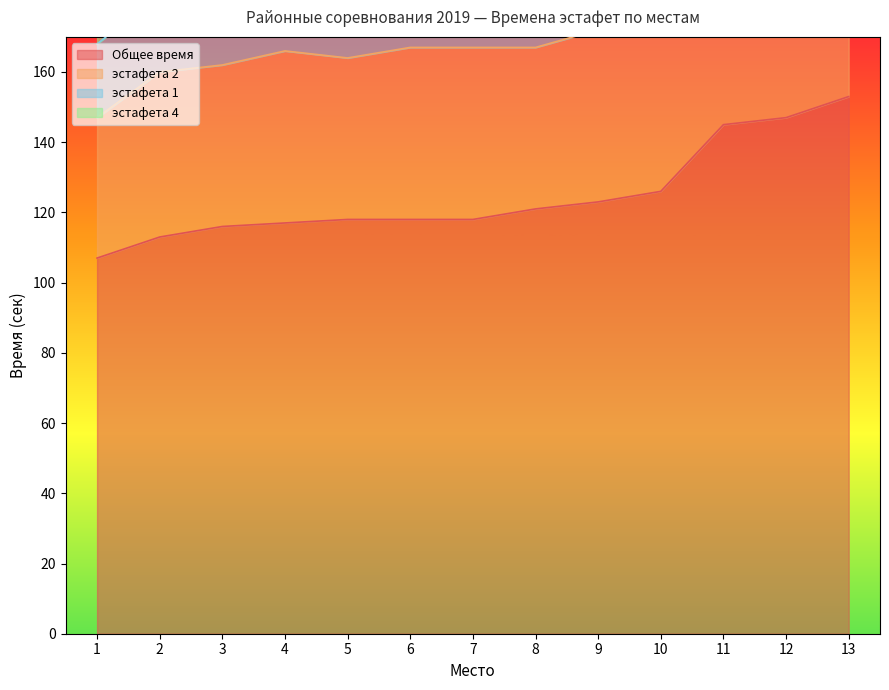

What is the smallest value displayed?

107